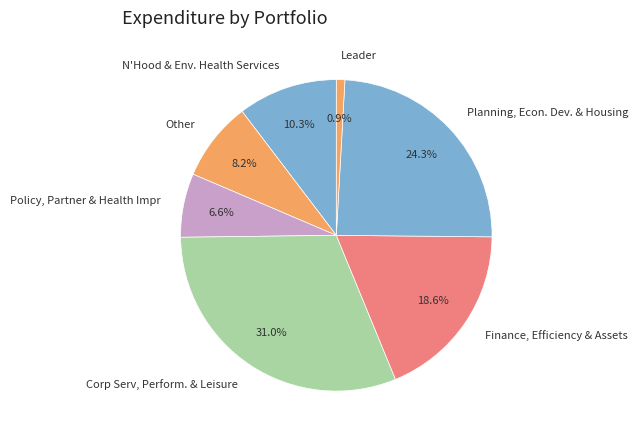

Does Finance, Efficiency & Assets account for over 50% of the chart?

No